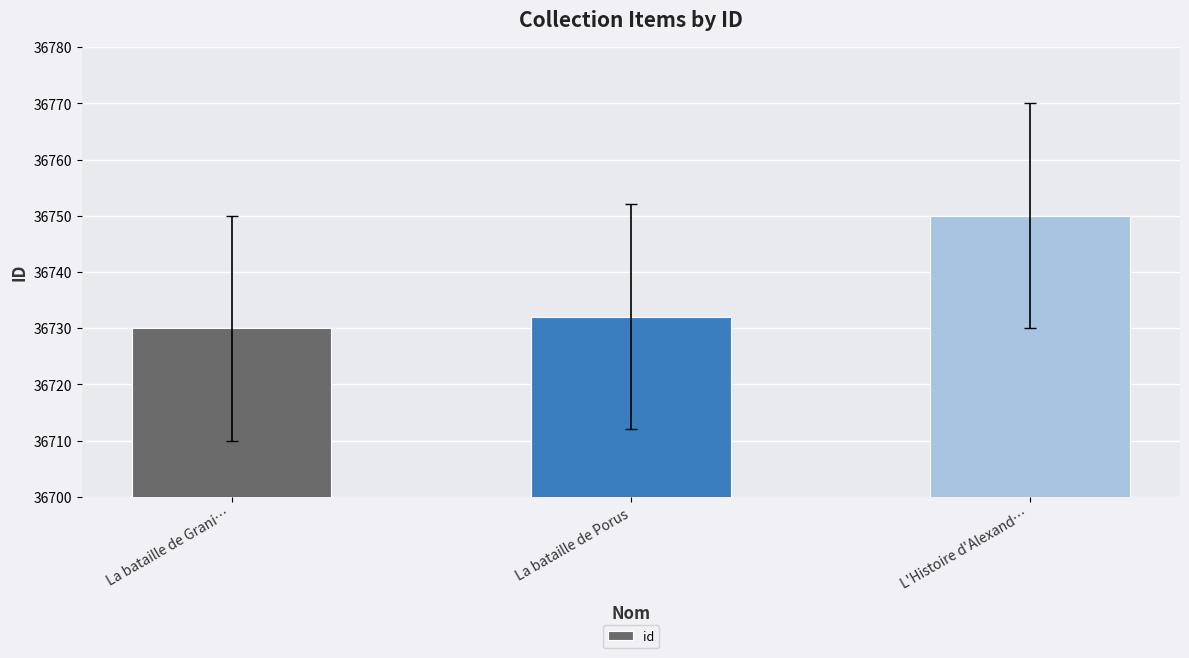

What position from the left is La bataille de Grani…?

1